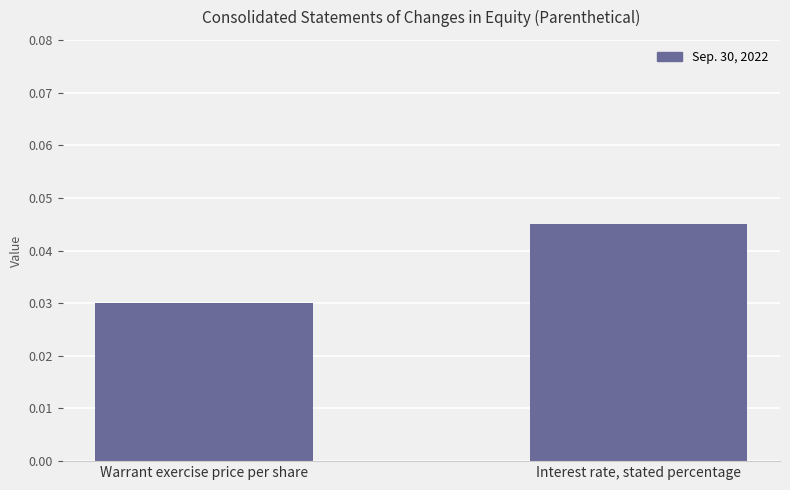

At which category does the chart reach its peak across all series?

Interest rate, stated percentage